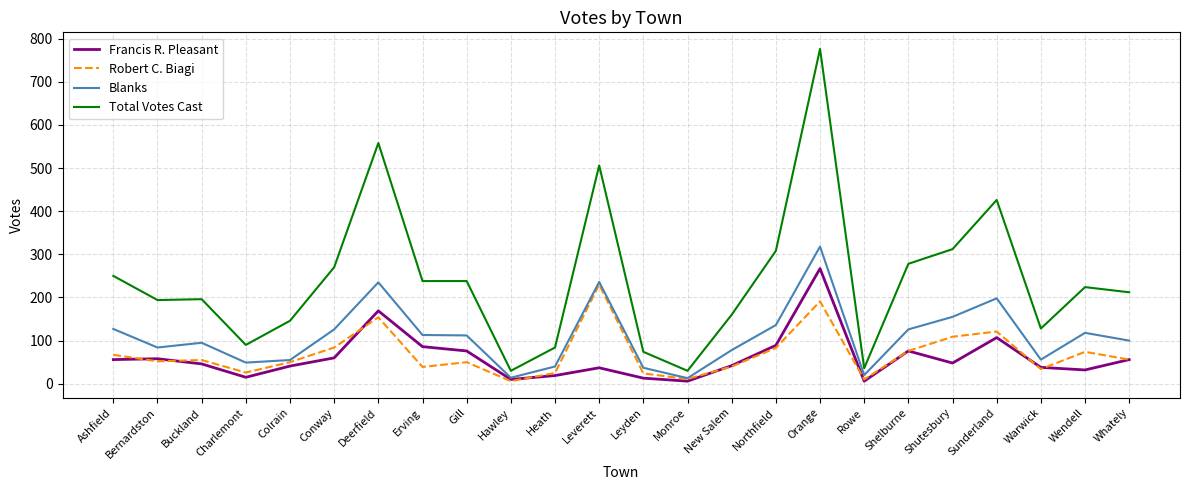

What is the difference between the maximum and minimum values in the Francis R. Pleasant series?

261